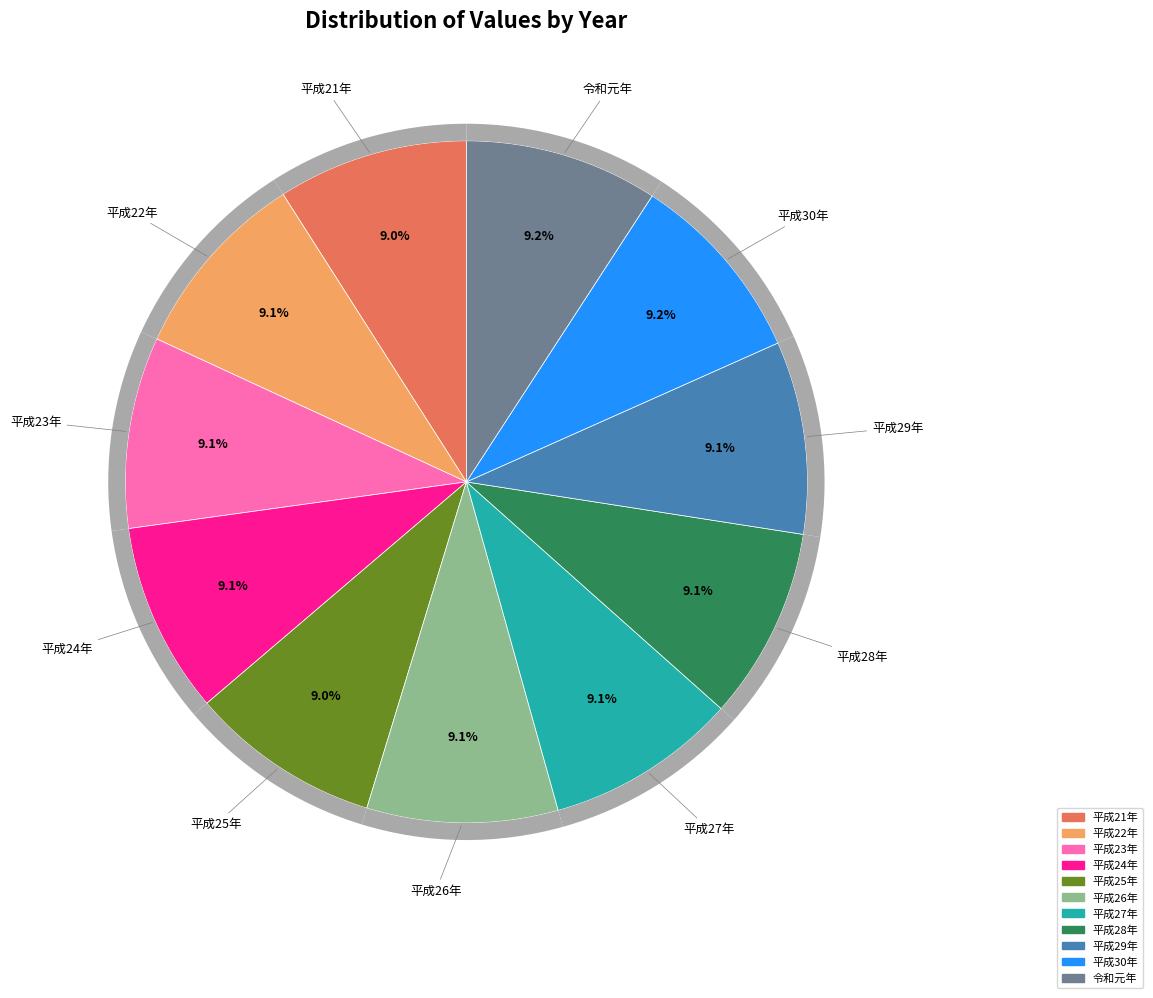

How many slices are in this pie chart?

11